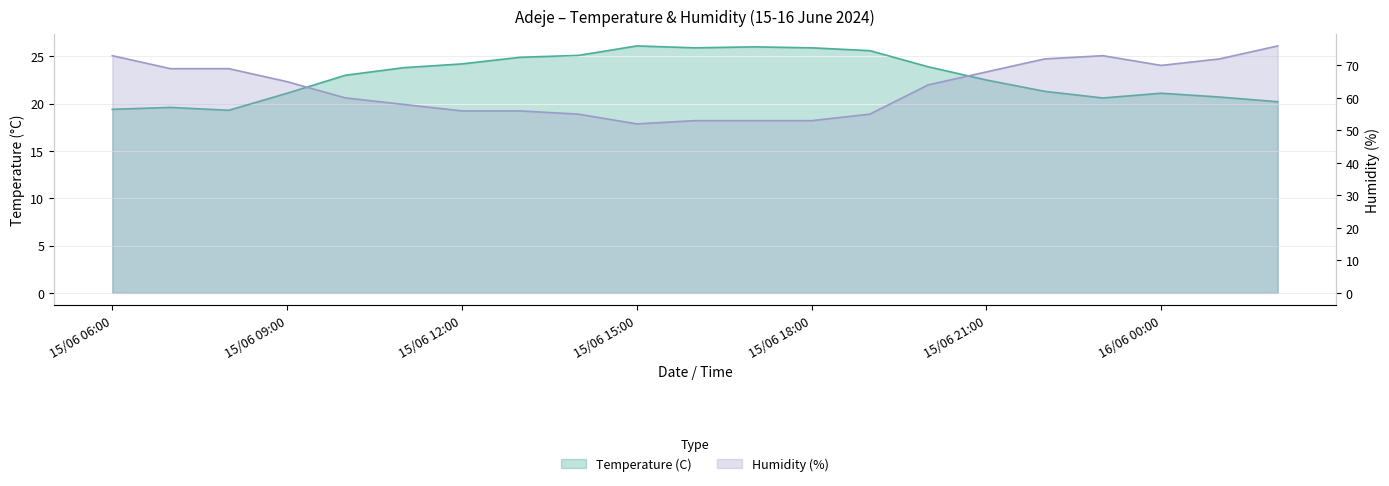

True or false: Humidity (%) and Temperature (C) cross at least once.

False